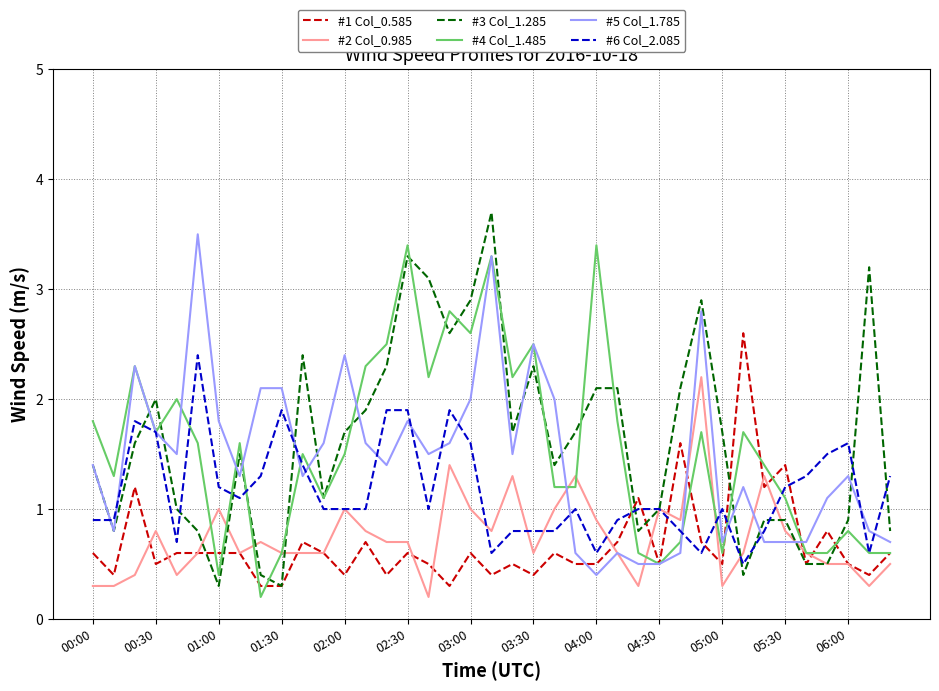

Which series has the largest range (max minus min)?

#3 Col_1.285